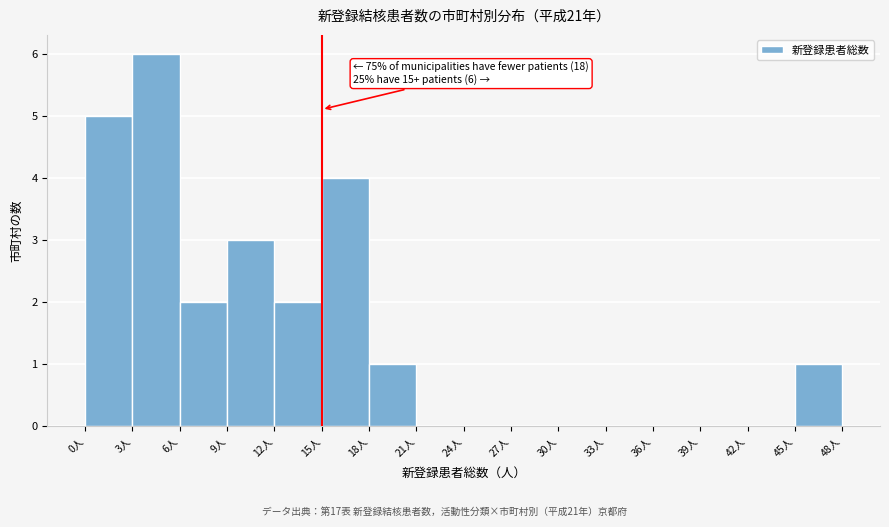

Which range on the x-axis has the tallest bar?

3 to 6